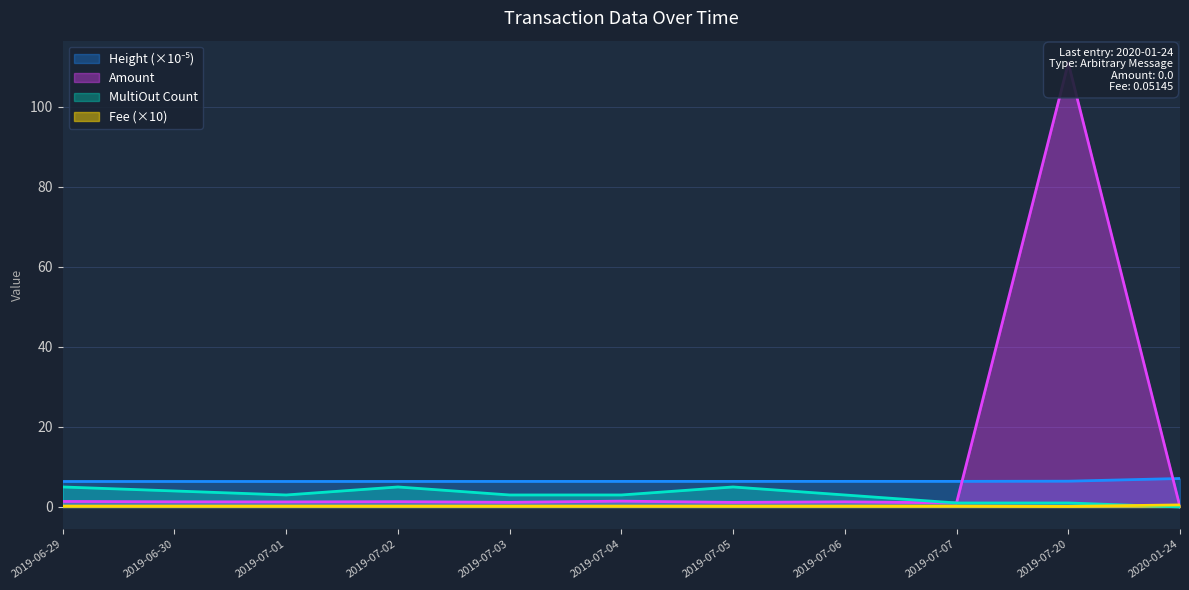

Which series ends up on top after the final intersection of Fee and MultiOut_count?

Fee